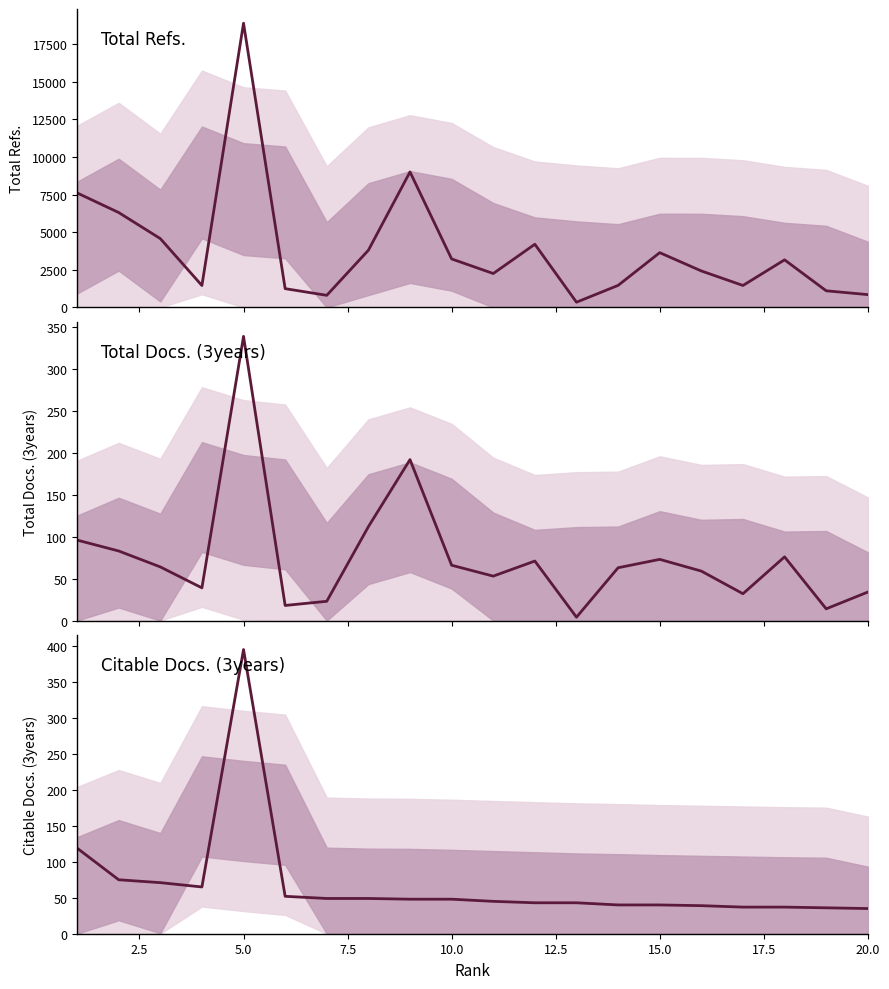

Is this an area chart (filled region under the line)?

No